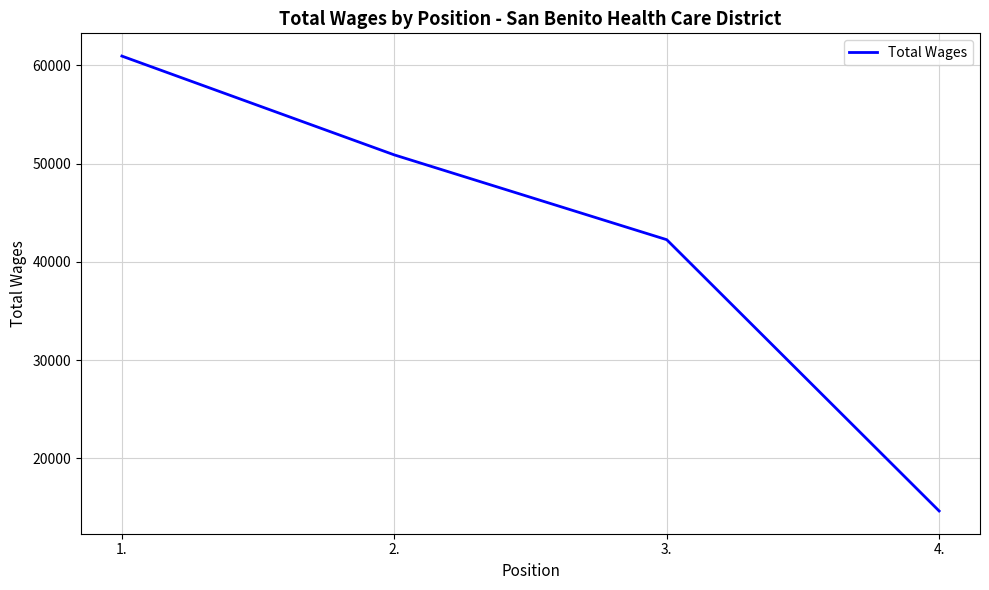

Count the number of categories in the chart.

4